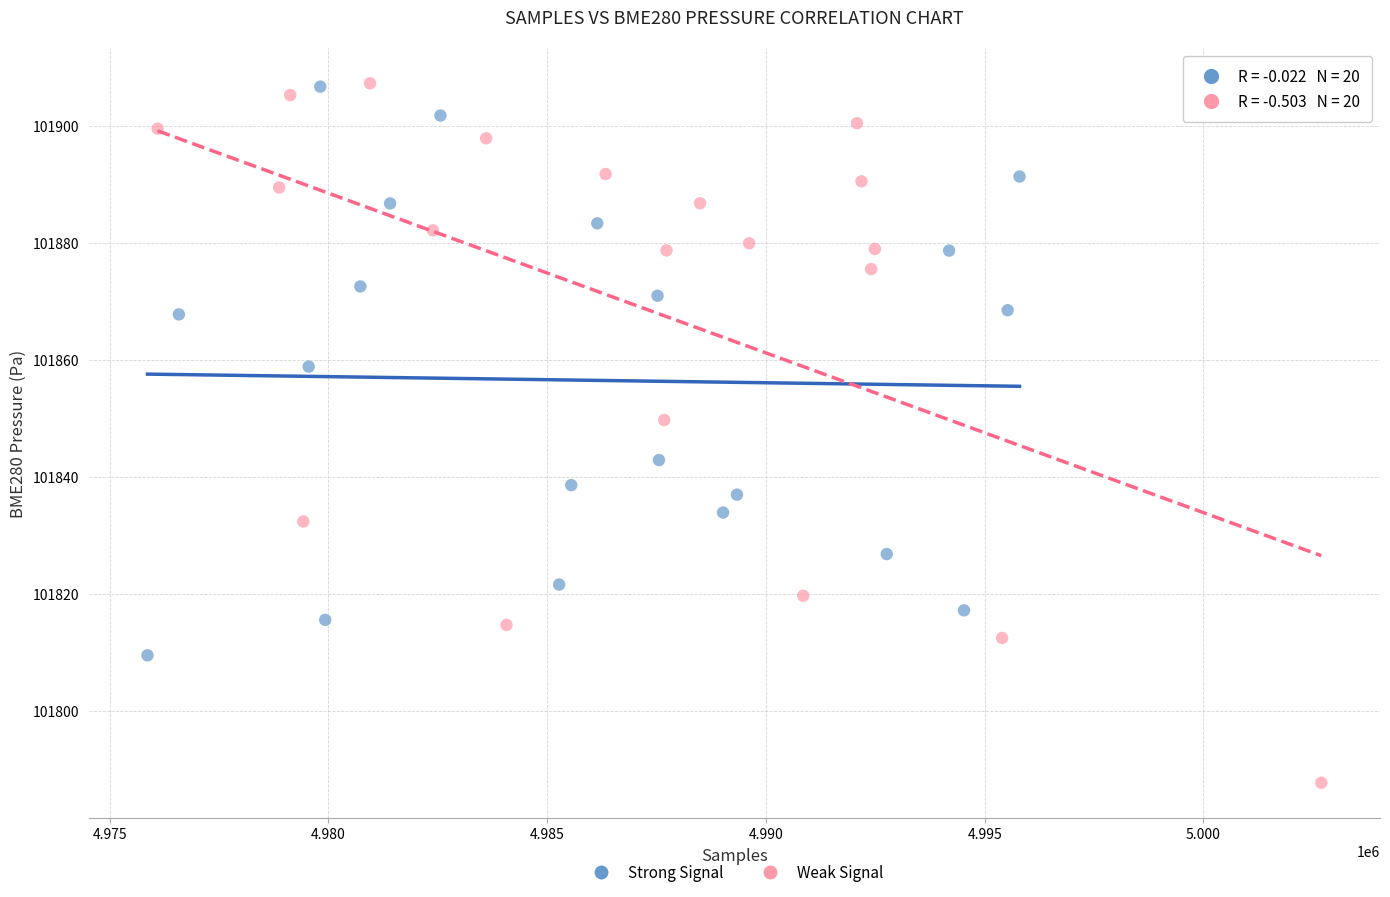

What are all the series names shown in the legend?

Strong Signal, Weak Signal